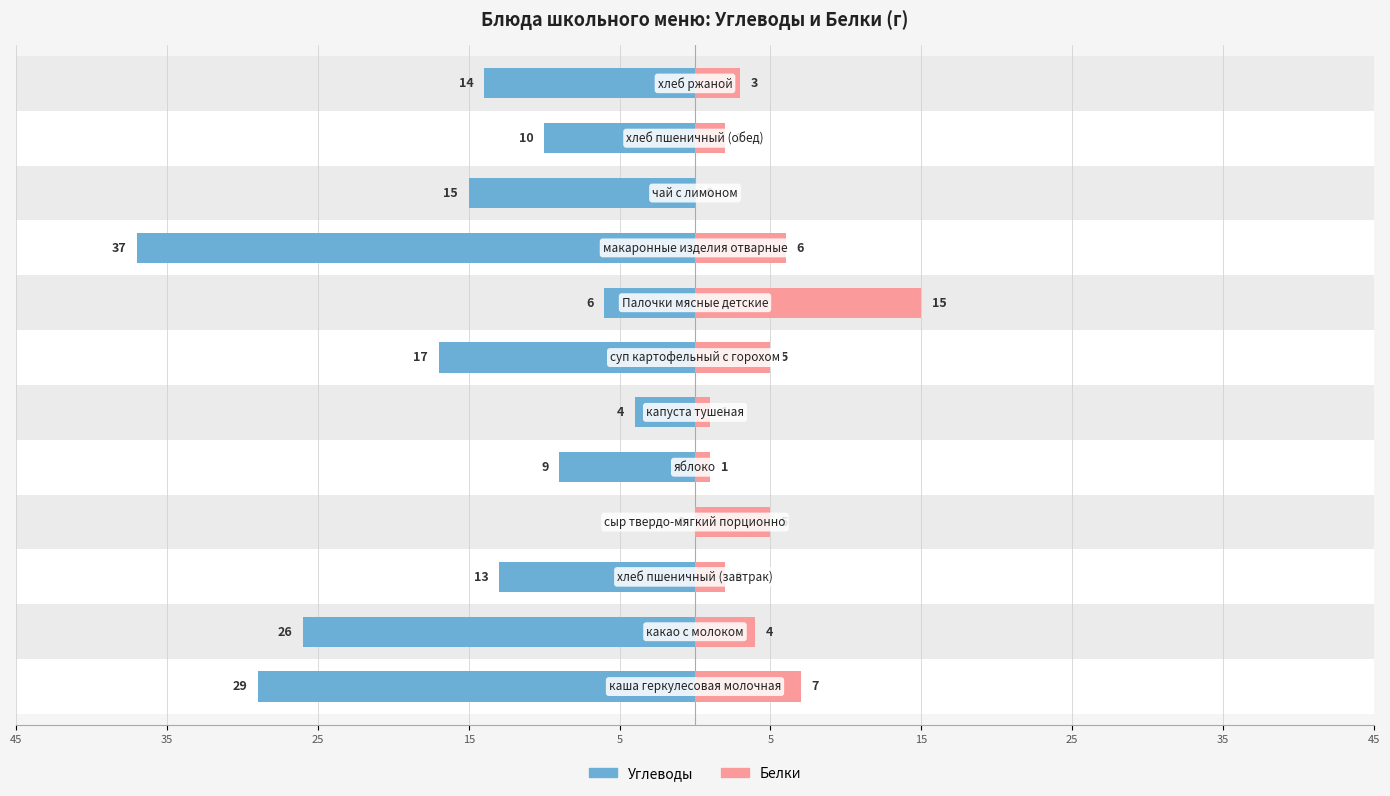

What is the difference between the highest and lowest values at 25?

15